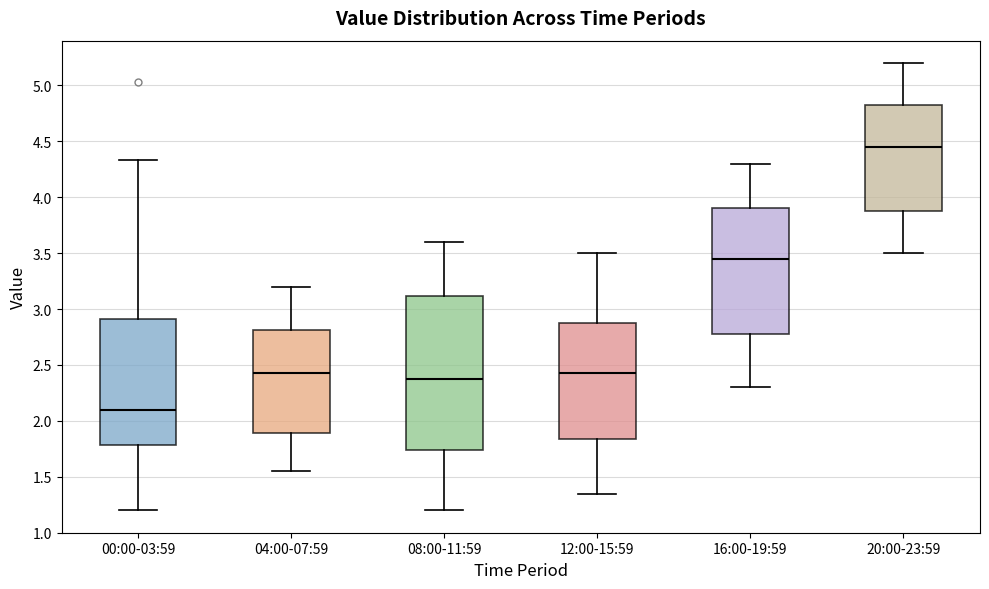

Reading left to right, read every box against the y-axis: the position of its median line, the range the box covers, and the ends of its whiskers. The values are not printed on the chart, so give them approximately, as read against the axis.

00:00-03:59: median 2.10, box 1.80 to 2.90, whiskers 1.20 to 4.35
04:00-07:59: median 2.45, box 1.90 to 2.80, whiskers 1.55 to 3.20
08:00-11:59: median 2.40, box 1.75 to 3.10, whiskers 1.20 to 3.60
12:00-15:59: median 2.45, box 1.85 to 2.90, whiskers 1.35 to 3.50
16:00-19:59: median 3.45, box 2.80 to 3.90, whiskers 2.30 to 4.30
20:00-23:59: median 4.45, box 3.90 to 4.85, whiskers 3.50 to 5.20